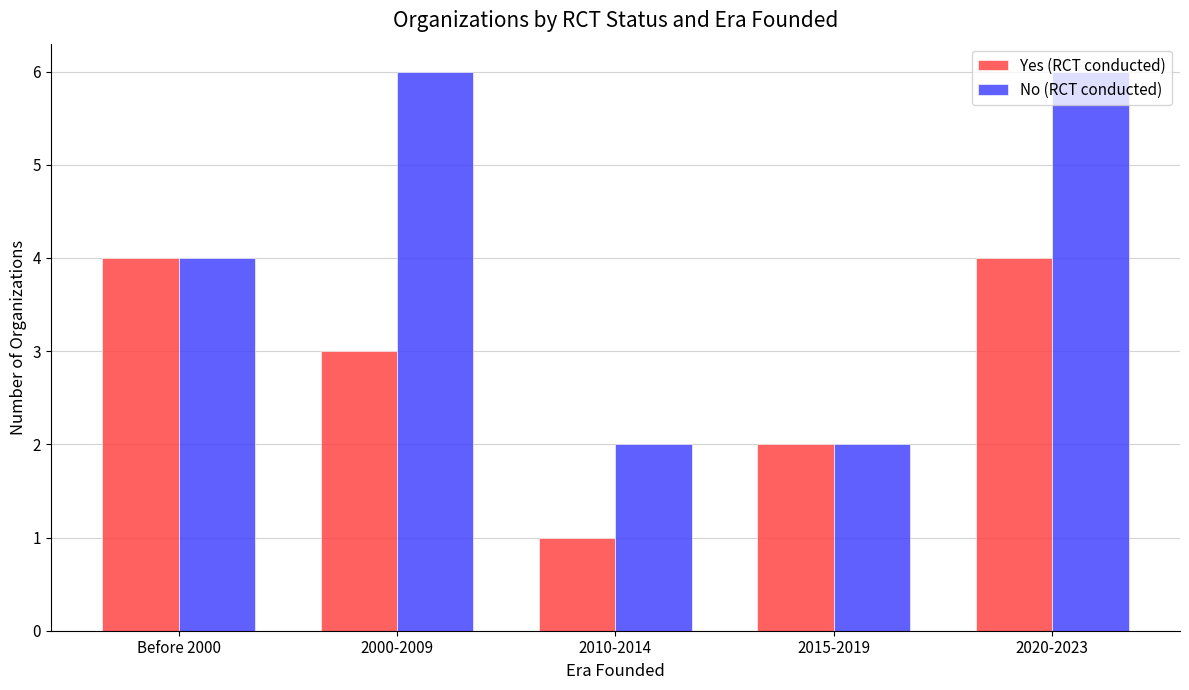

Does the chart contain stacked bars?

No